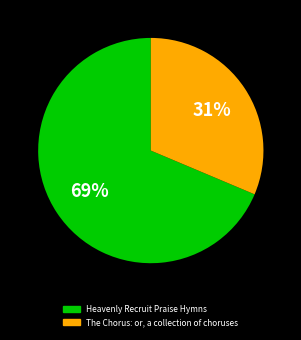

What percentage is the The Chorus: or, a collection of choruses slice, to the nearest percent?

31%